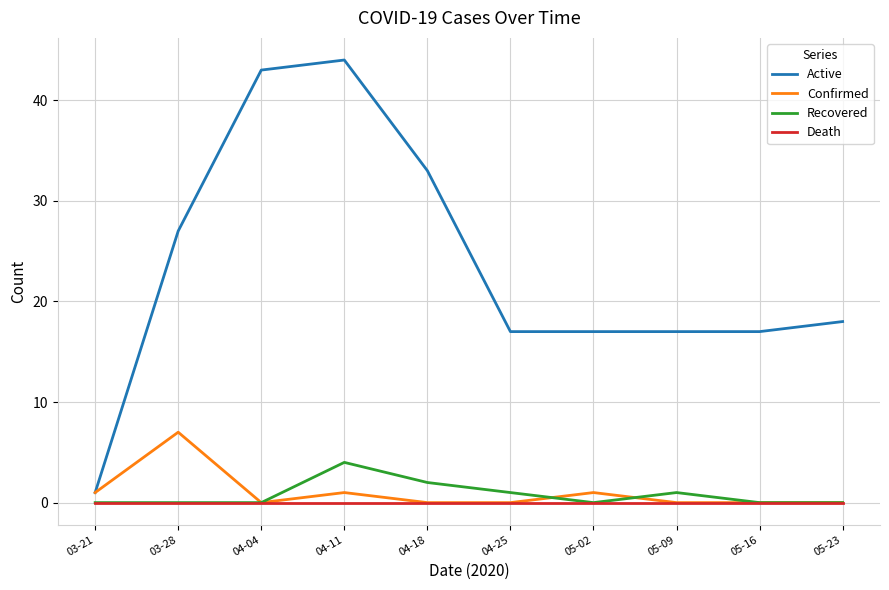

The Recovered series shows 4 at 04-11. True or false?

True